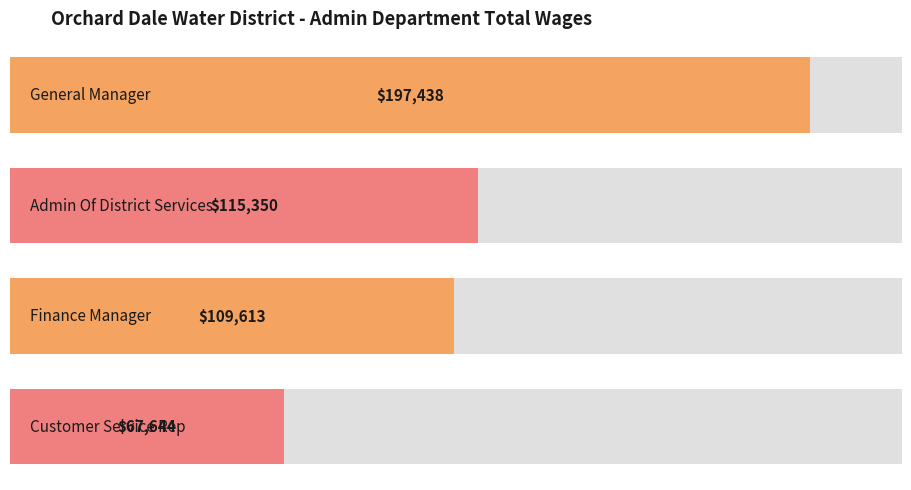

Where does the data first go above 115350?

General Manager